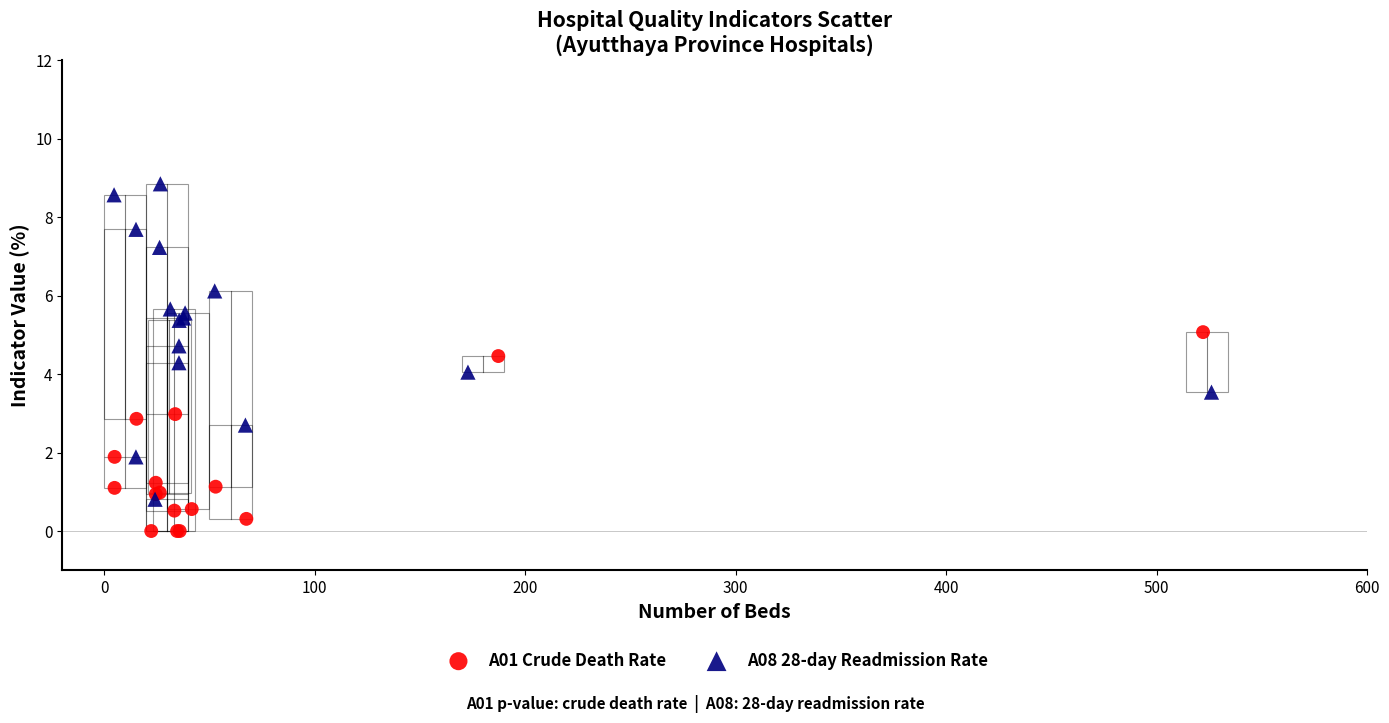

What are all the series names shown in the legend?

A01 Crude Death Rate, A08 28-day Readmission Rate